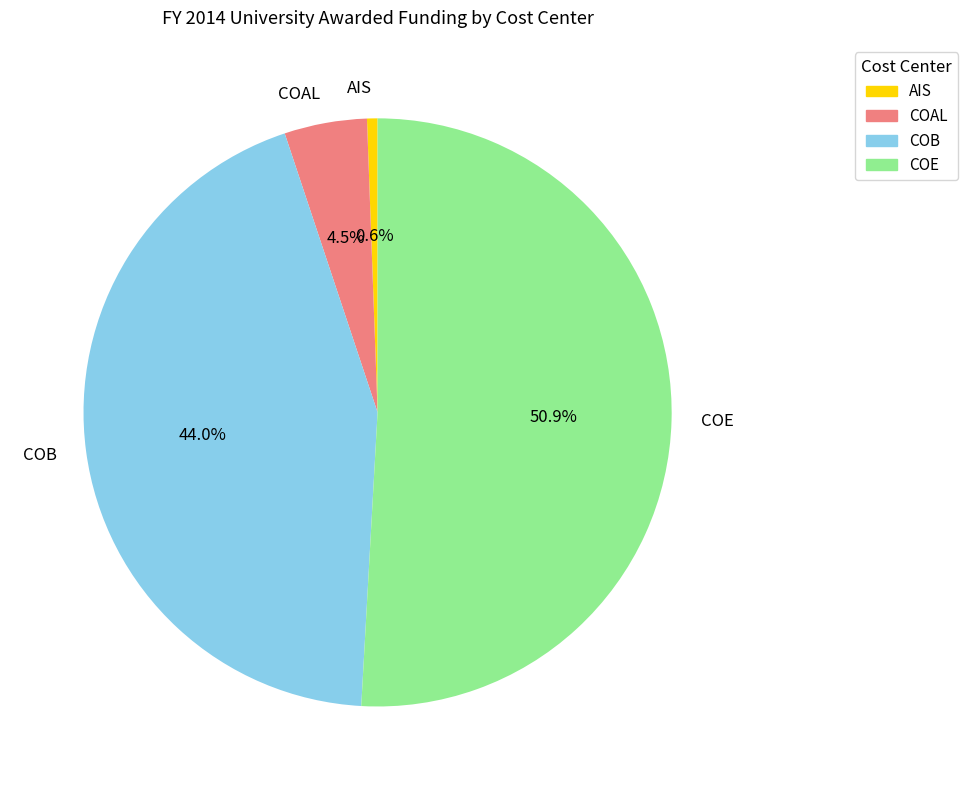

To the nearest percent, what percentage of the pie is COB?

44%